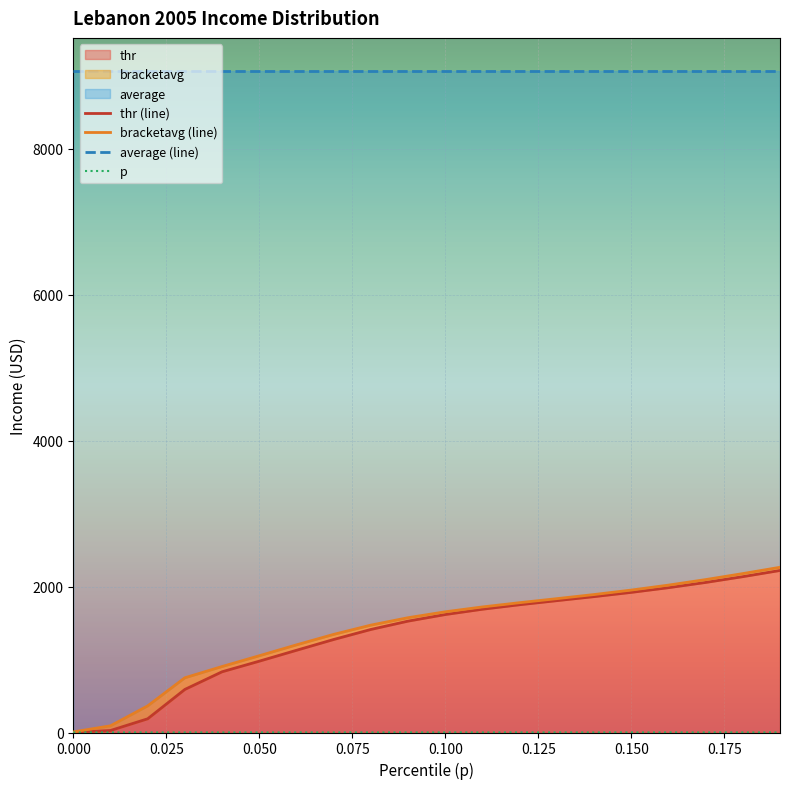

What is the difference between the thr (line) values at 0.000 and 10?

1614.9